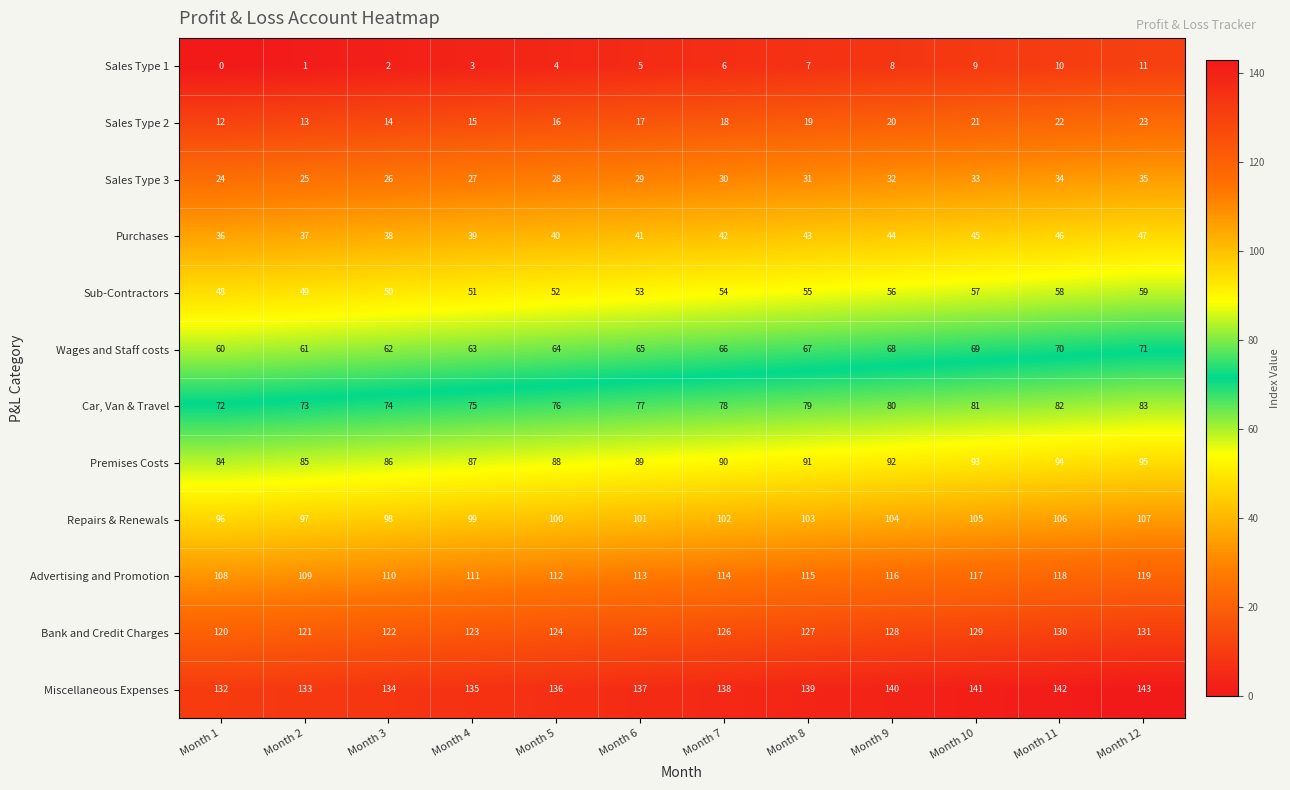

At which category is the sum across all series the highest?

Month 12